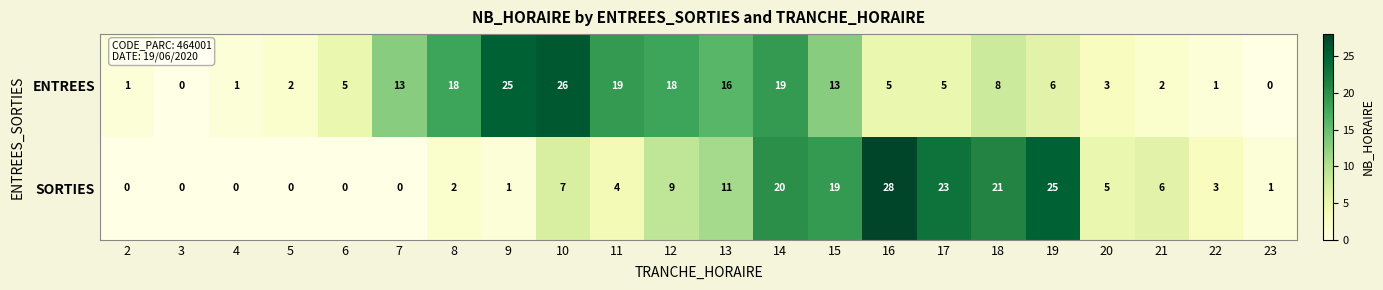

Rank the series by their average value, from highest to lowest.

ENTREES, SORTIES